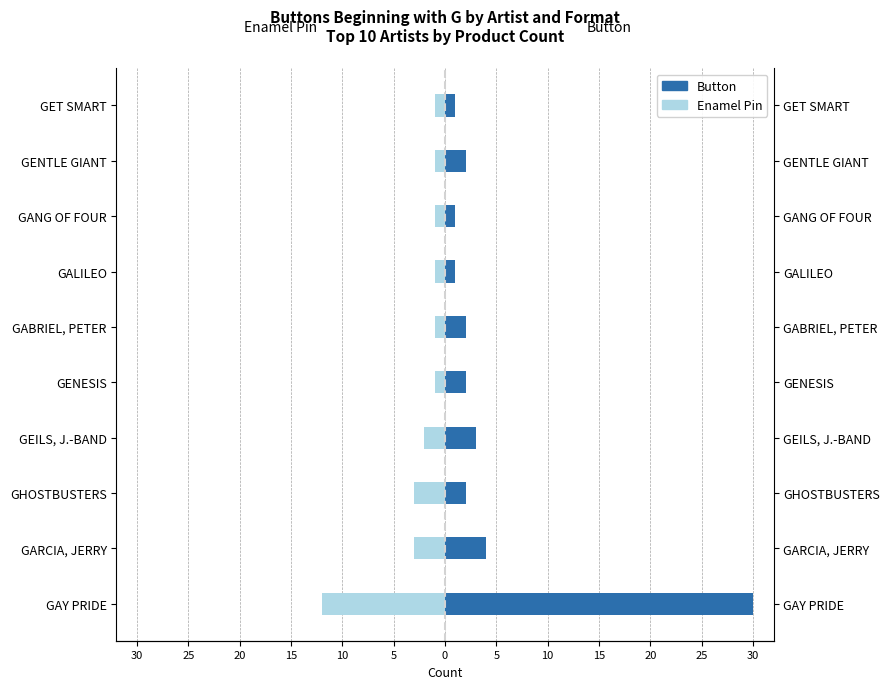

What is the minimum value for Enamel Pin?

-12